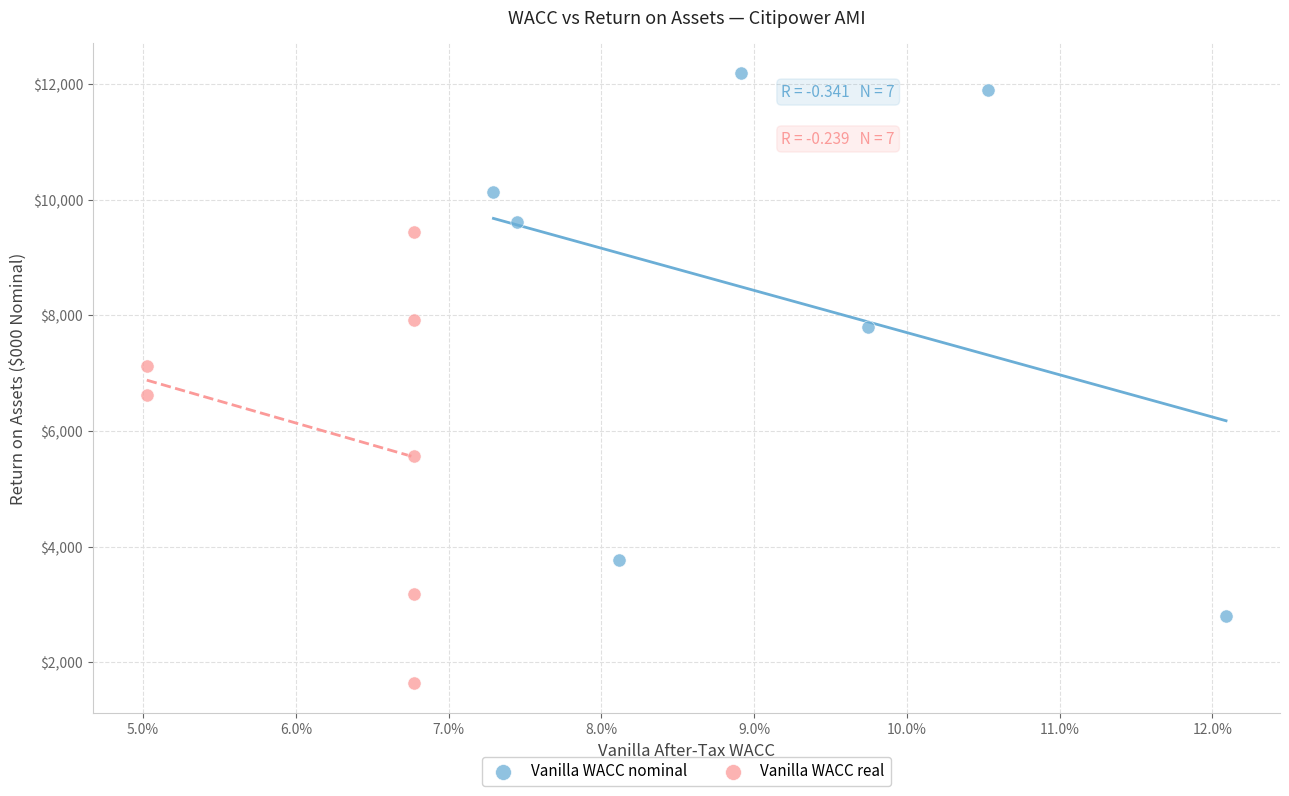

Which series contains the highest Y value?

Vanilla WACC nominal